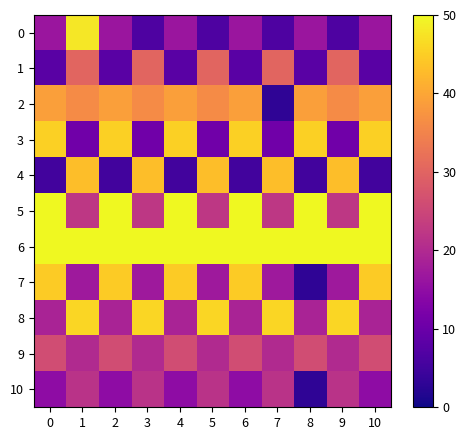

Count the number of categories in the chart.

11